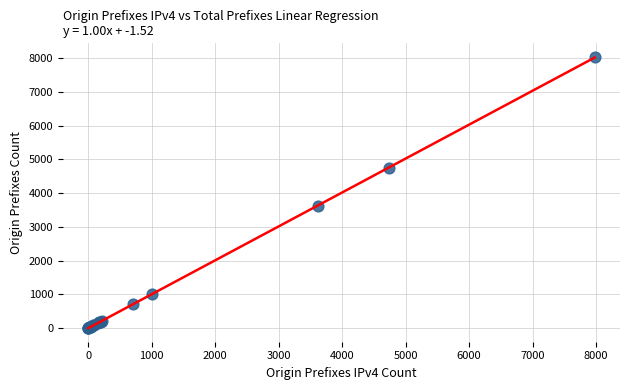

What Y value in the scatter plot is closest to 4018?

3622